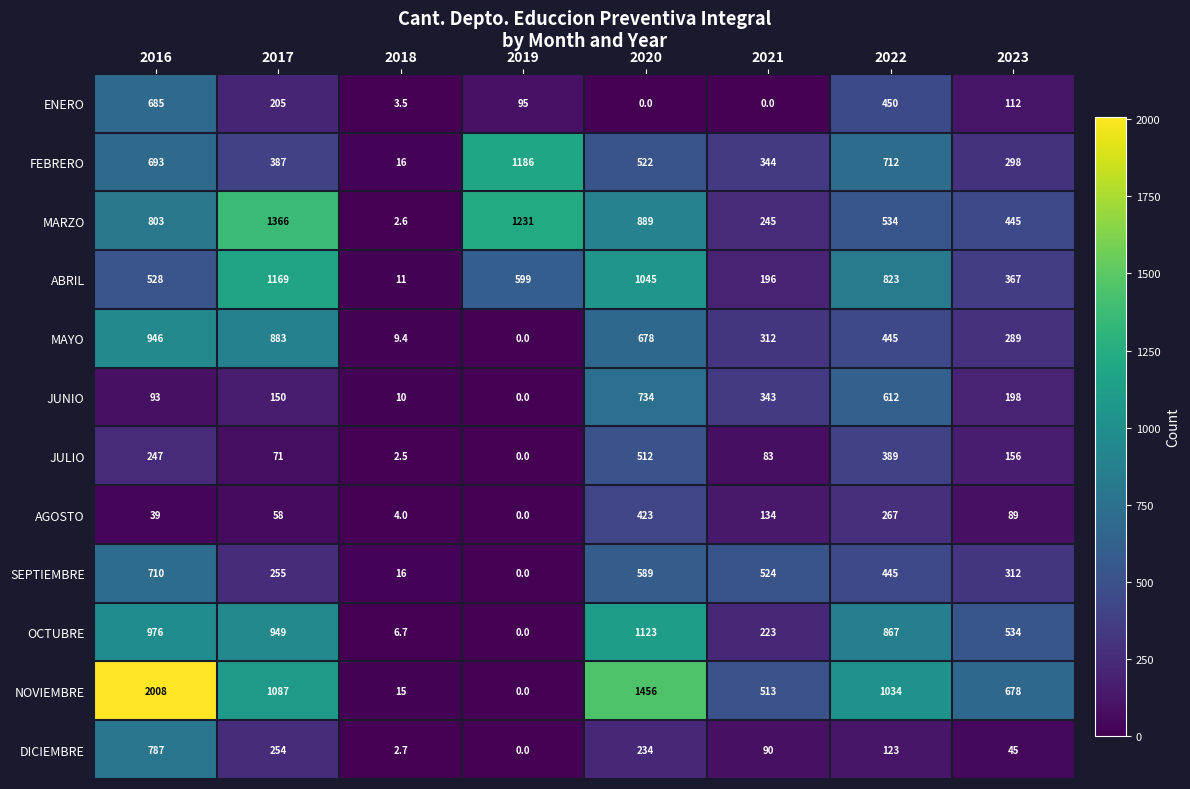

Rank the series by their maximum value, from lowest to highest.

AGOSTO, JULIO, ENERO, SEPTIEMBRE, JUNIO, DICIEMBRE, MAYO, OCTUBRE, ABRIL, FEBRERO, MARZO, NOVIEMBRE